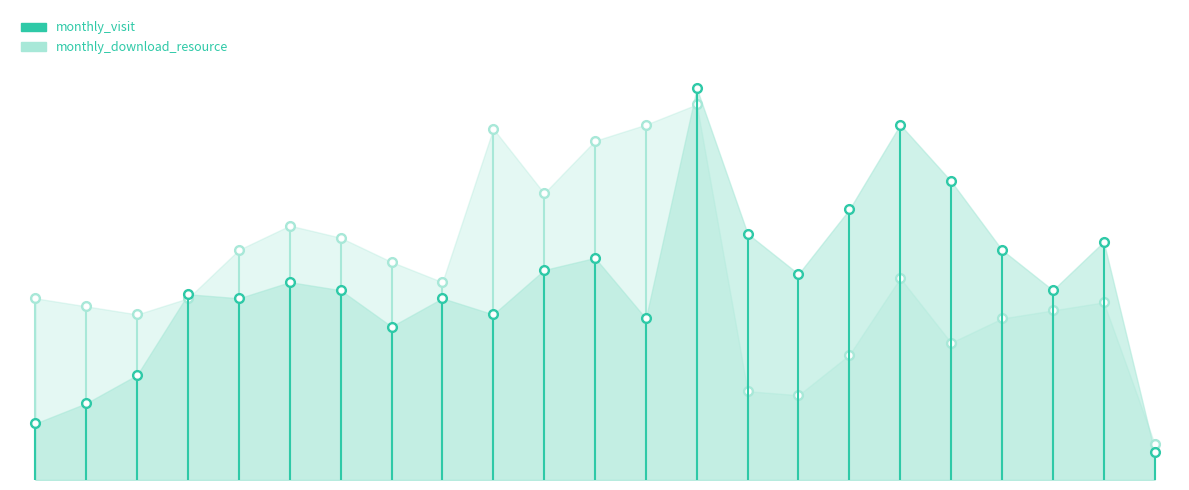

The monthly_download_resource series shows 41 at 2022-09. True or false?

True